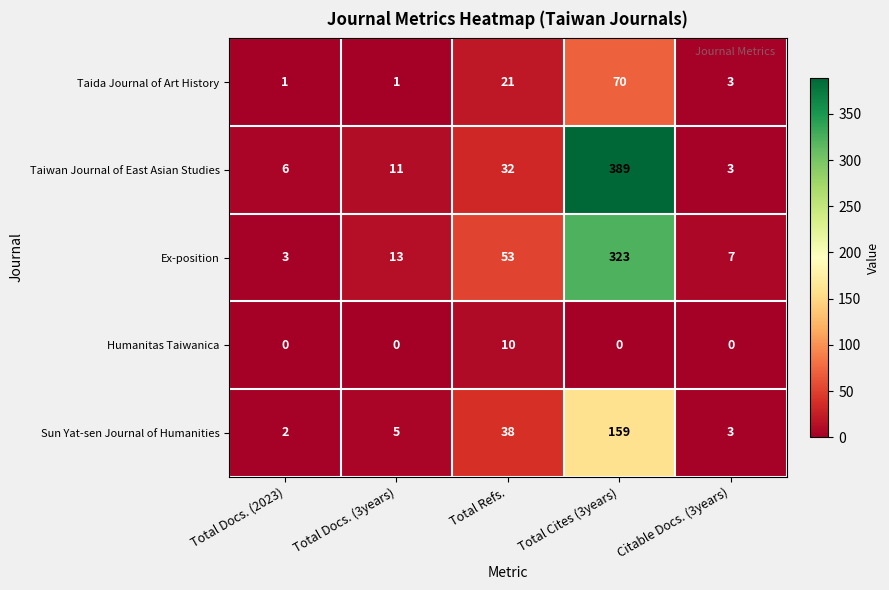

What is the lowest value of the Taiwan Journal of East Asian Studies series?

3